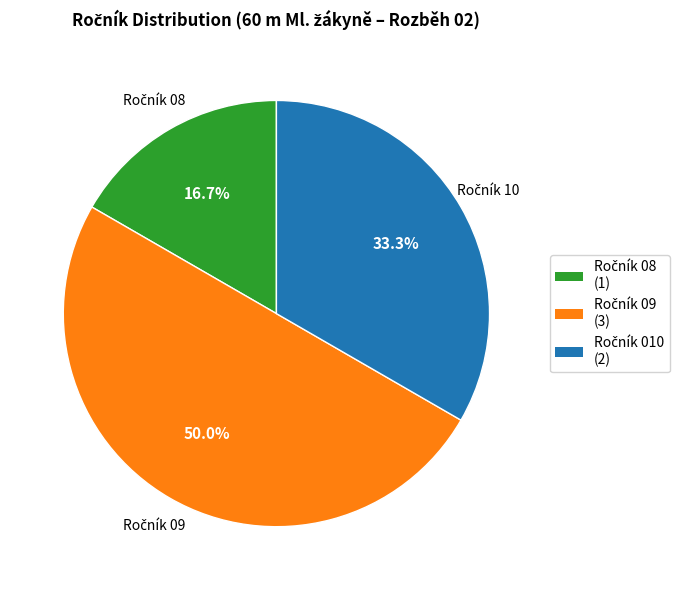

Is there any slice that represents more than half of the pie?

No